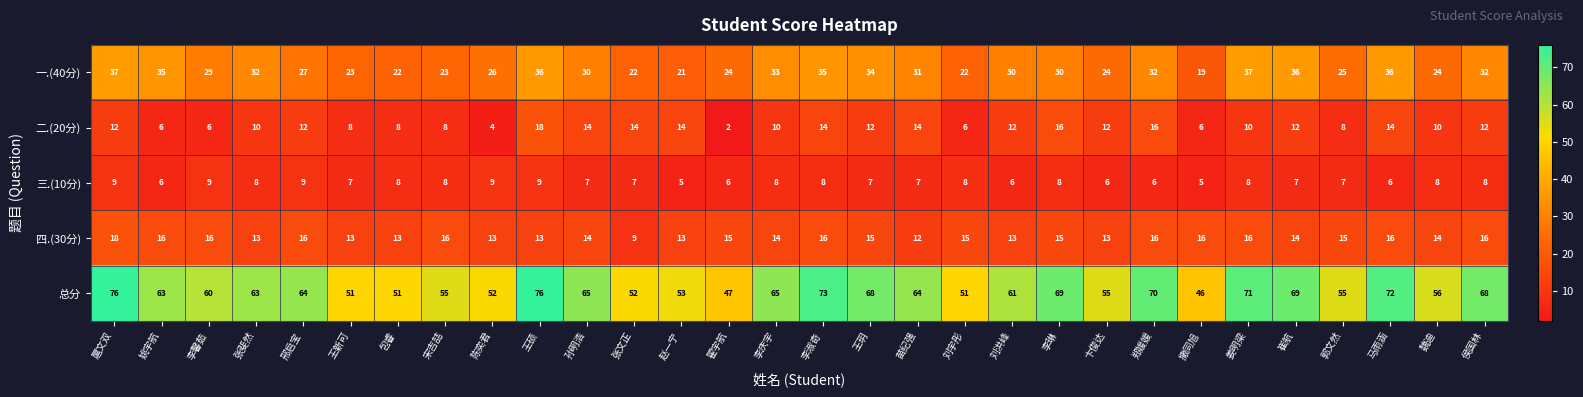

At which label is 总分 closest to 61?

刘洪峰